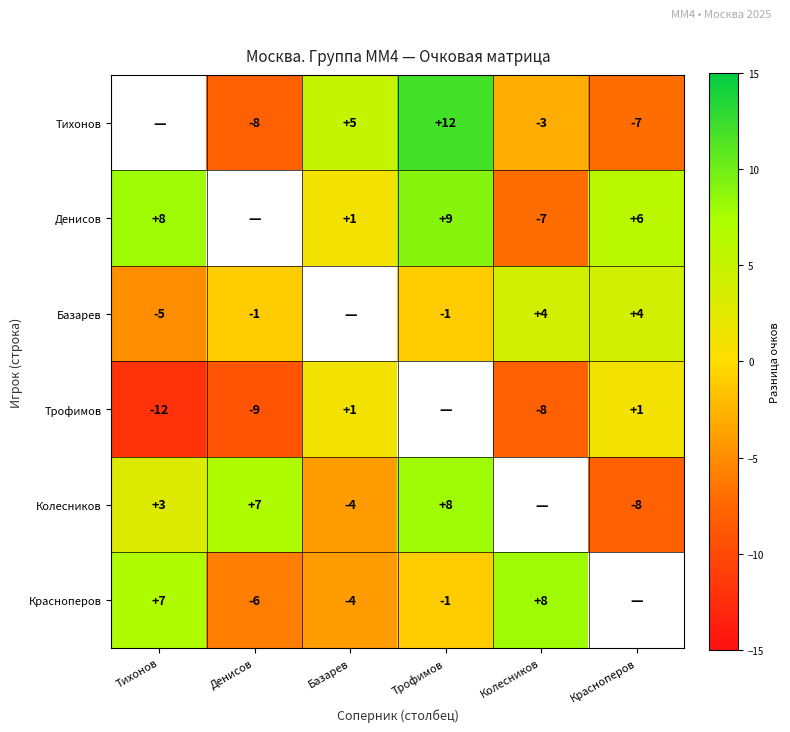

The value of Колесников at Денисов is 9. True or false?

False